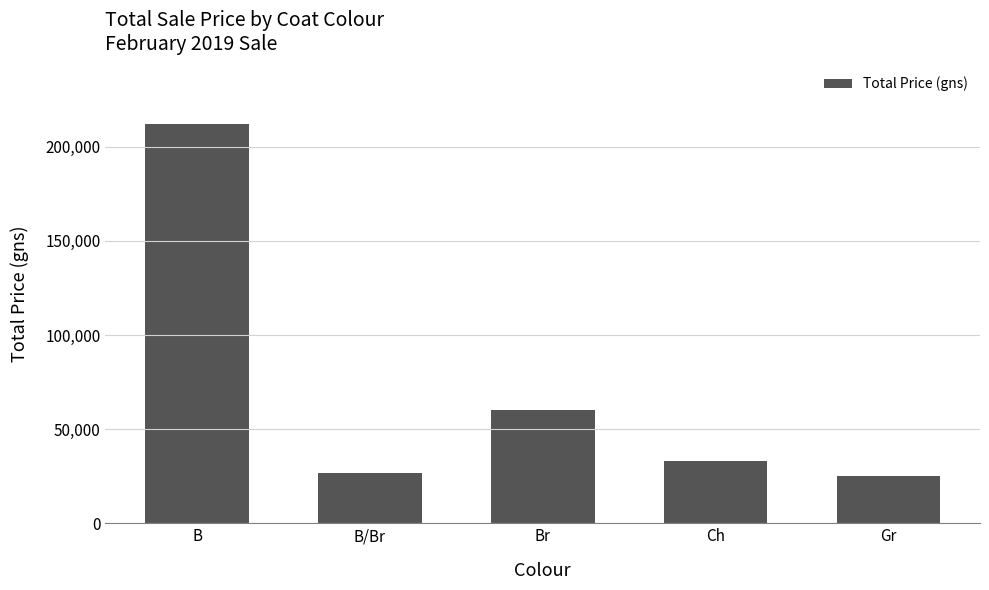

Reading right to left, transcribe all the data shown in this chart.

Gr=25000	Ch=33000	Br=60000	B/Br=27000	B=212000